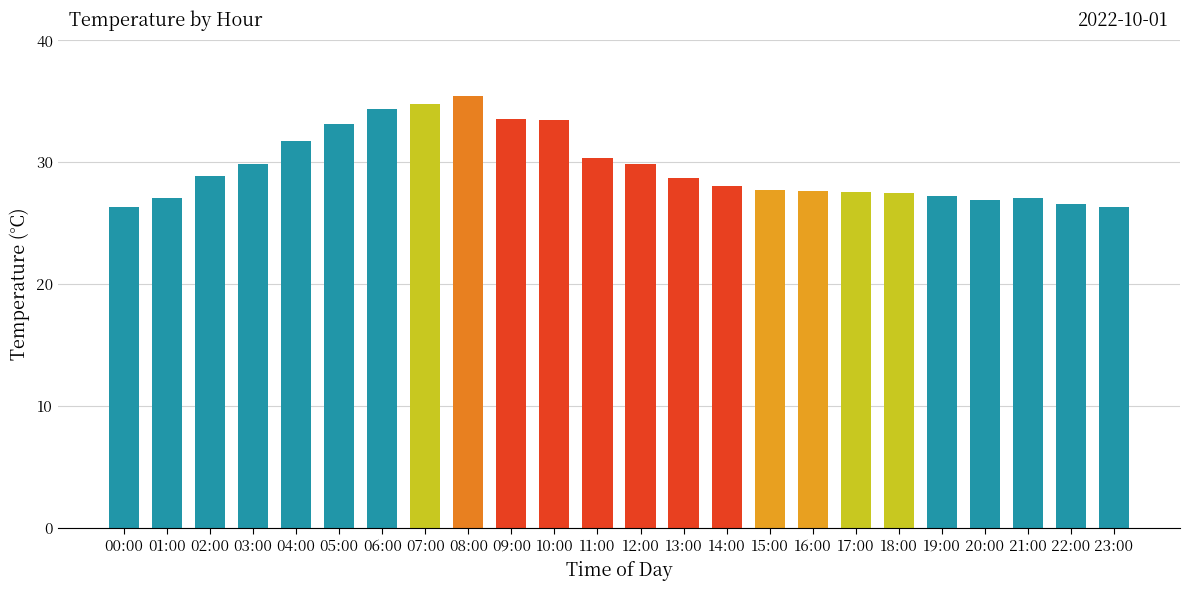

What is the average value?

29.5